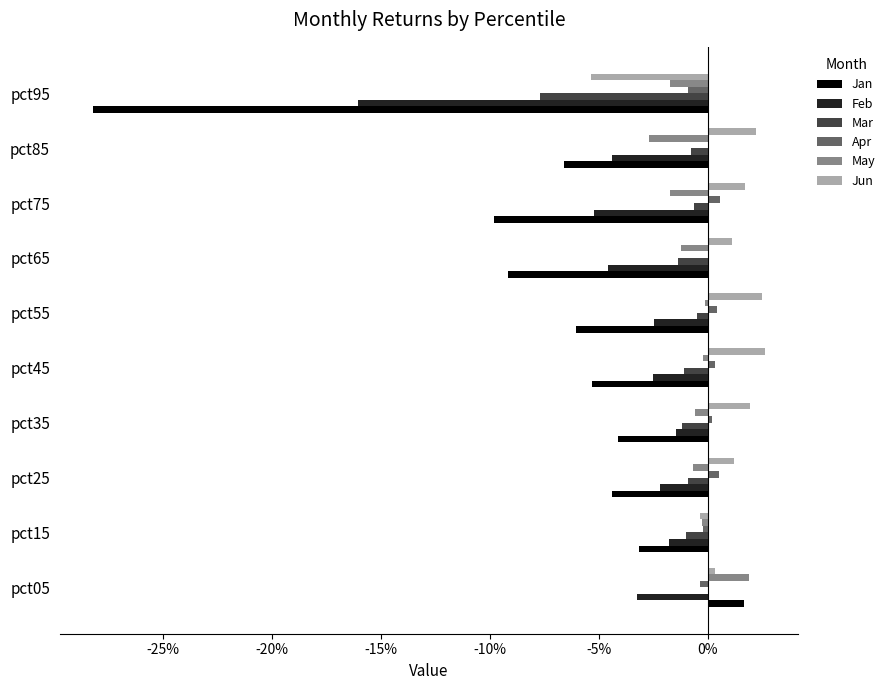

Reading left to right, what are all the values shown in this chart?

Jan: 0.0	-0.0	-0.0	-0.0	-0.1	-0.1	-0.1	-0.1	-0.1	-0.3
Feb: -0.0	-0.0	-0.0	-0.0	-0.0	-0.0	-0.0	-0.1	-0.0	-0.2
Mar: 0.0	-0.0	-0.0	-0.0	-0.0	-0.0	-0.0	-0.0	-0.0	-0.1
Apr: -0.0	-0.0	0.0	0.0	0.0	0.0	0.0	0.0	0.0	-0.0
May: 0.0	-0.0	-0.0	-0.0	-0.0	-0.0	-0.0	-0.0	-0.0	-0.0
Jun: 0.0	-0.0	0.0	0.0	0.0	0.0	0.0	0.0	0.0	-0.1